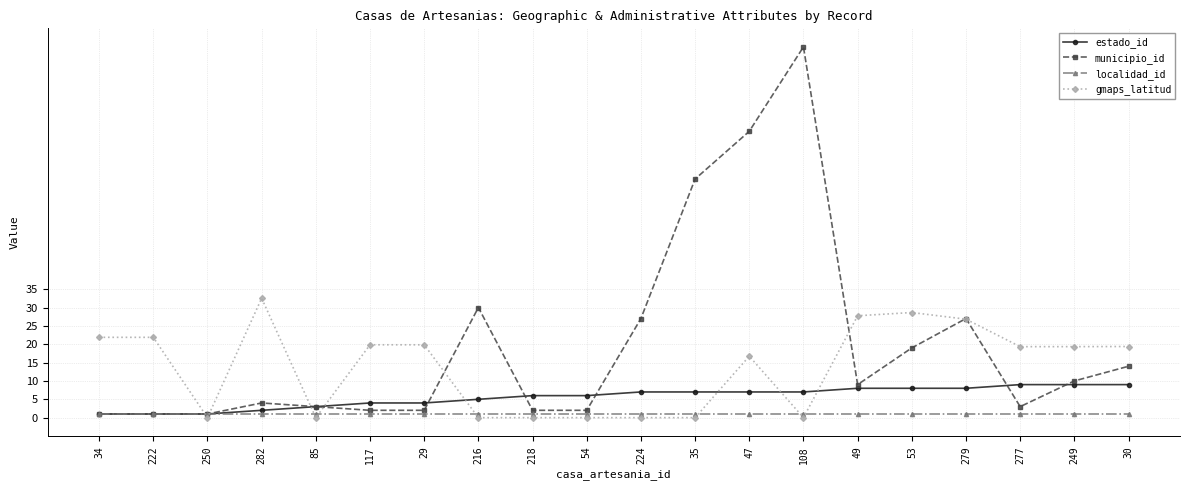

What is the average value of the localidad_id series?

1.0